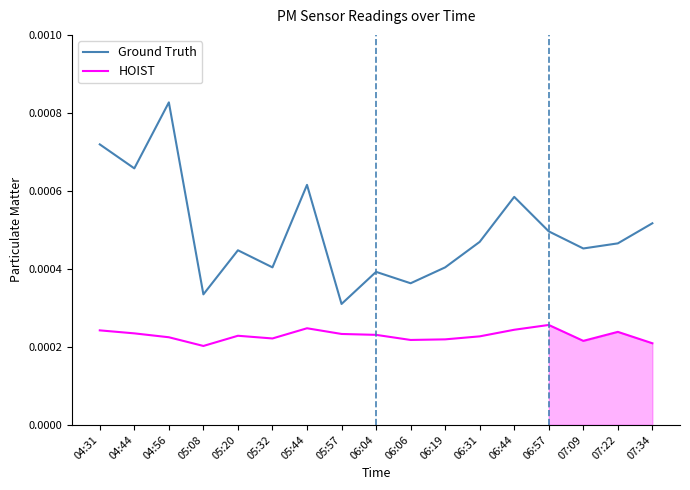

Count the number of data series in this chart.

2